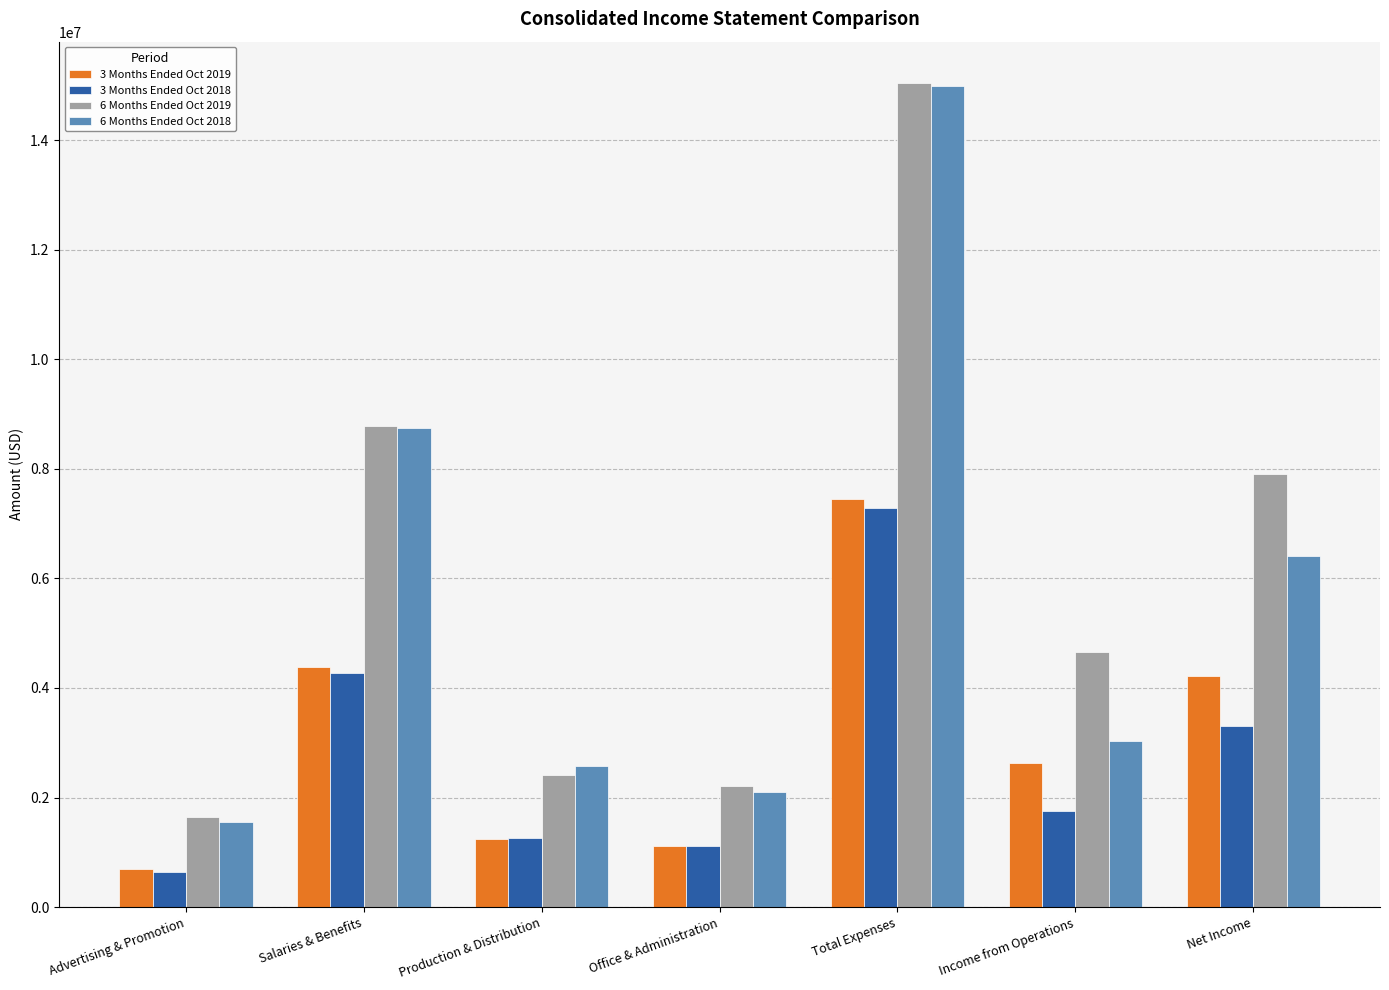

What is the average value of the 3 Months Ended Oct 2018 series?

2806286